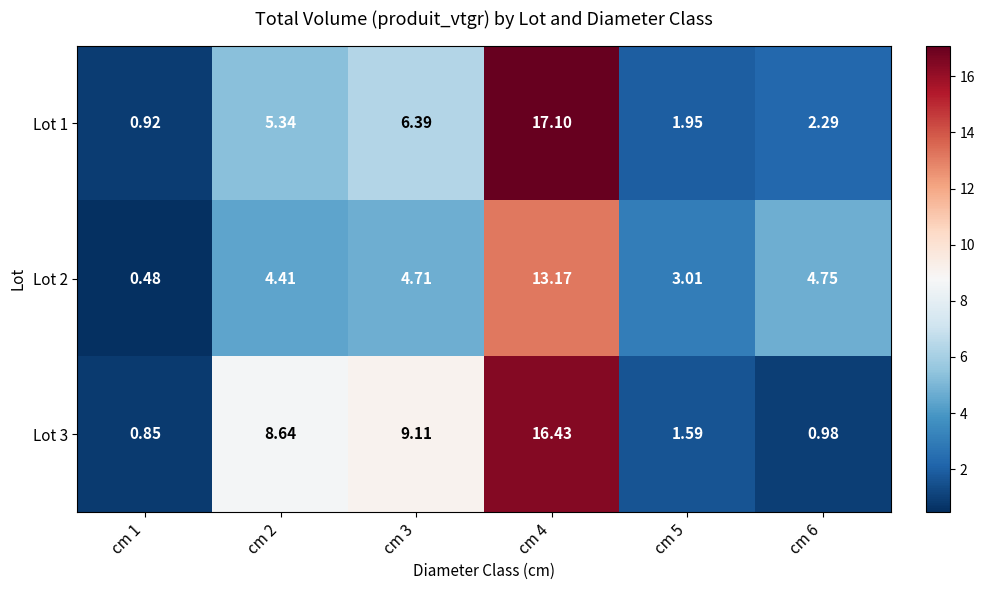

How many data points does each series have?

6